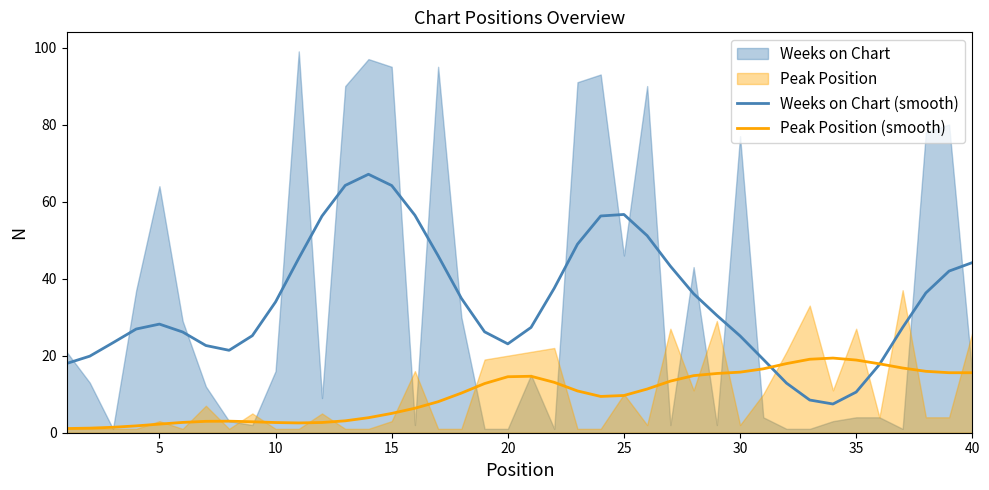

How many interior local peaks does the Weeks on Chart (smooth) series have?

3